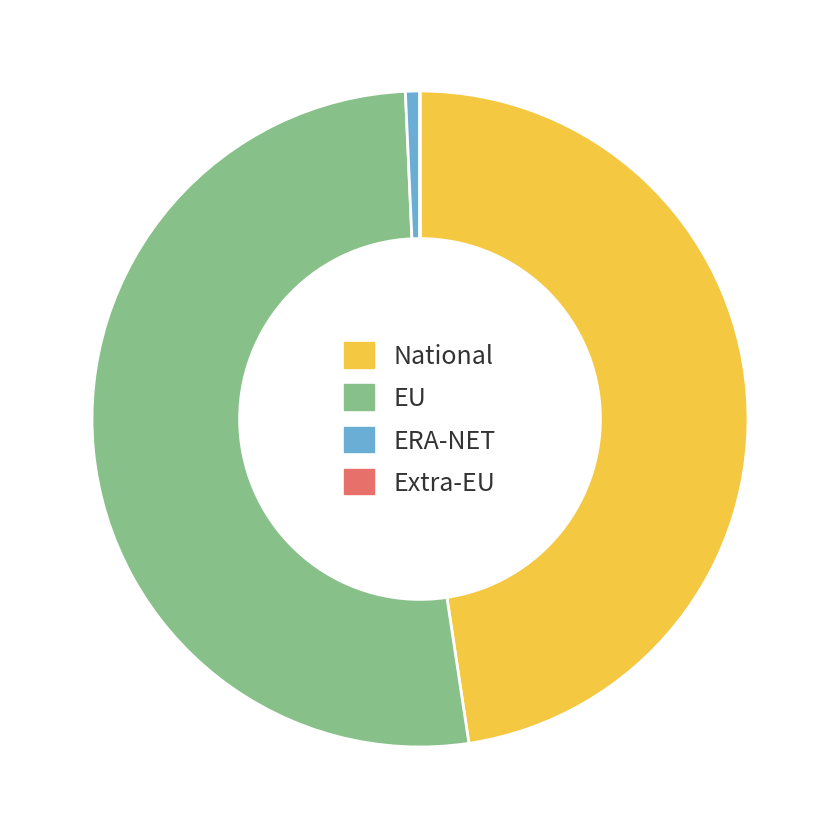

Which slice is the largest?

EU